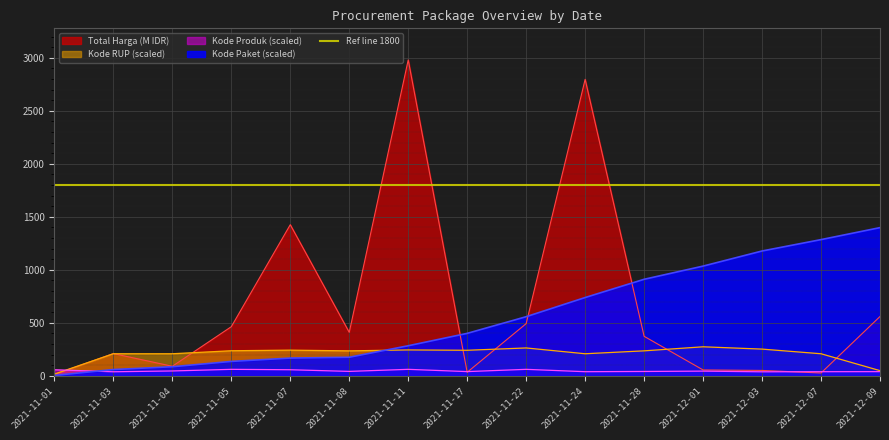

Between which two adjacent categories do Kode Paket and Total Harga (M) first intersect?

2021-11-11 and 2021-11-17